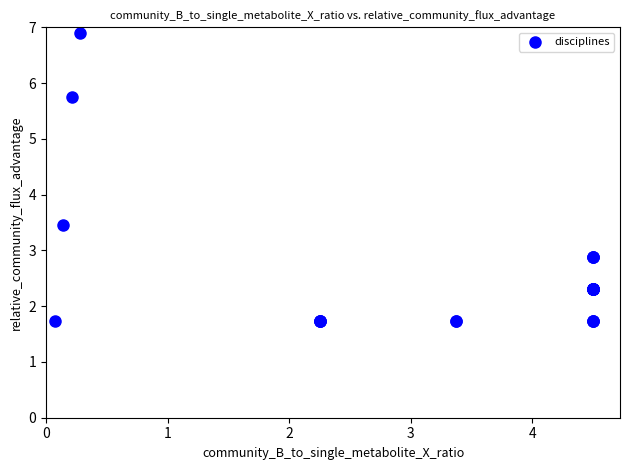

What Y value in the scatter plot is closest to 4?

3.5